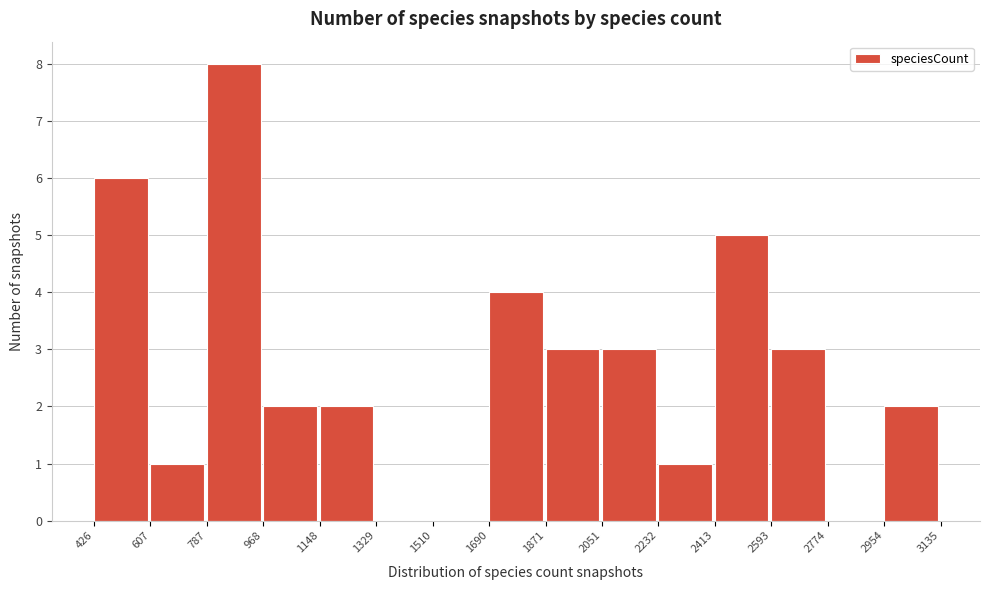

Which range on the x-axis has the tallest bar?

787 to 968